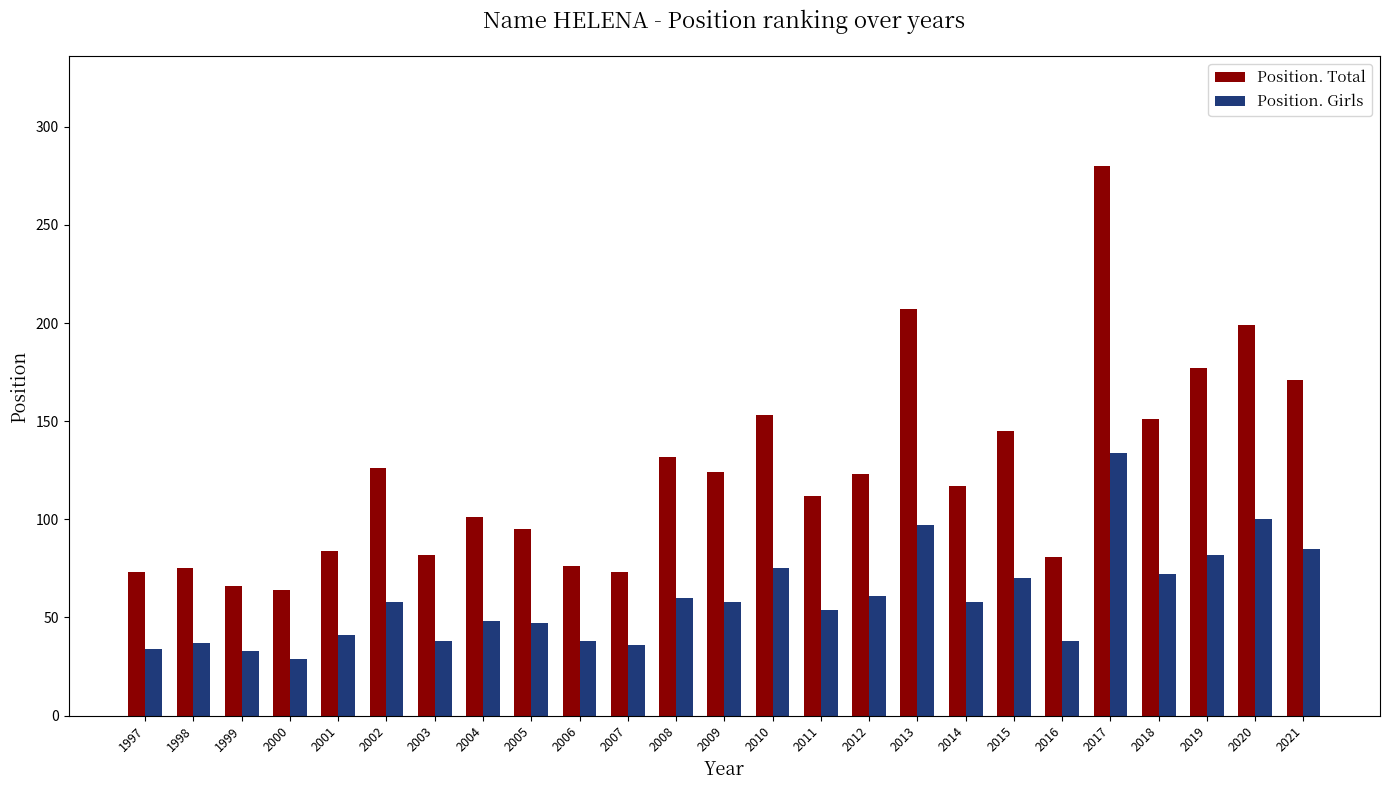

How many series are shown in this chart?

2